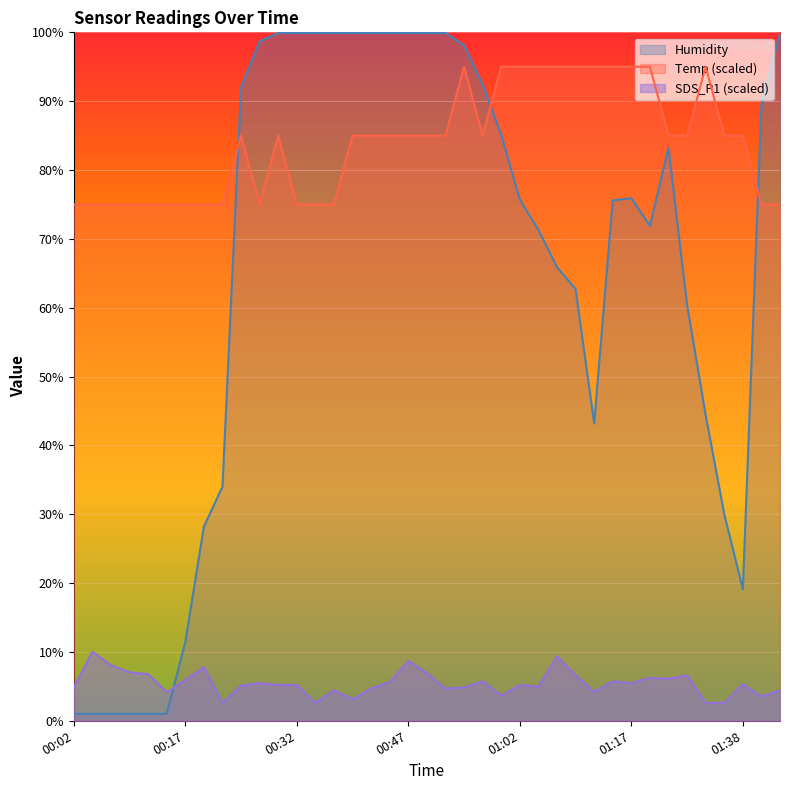

What is the difference between the Humidity values at 00:04 and 01:25?

59.4